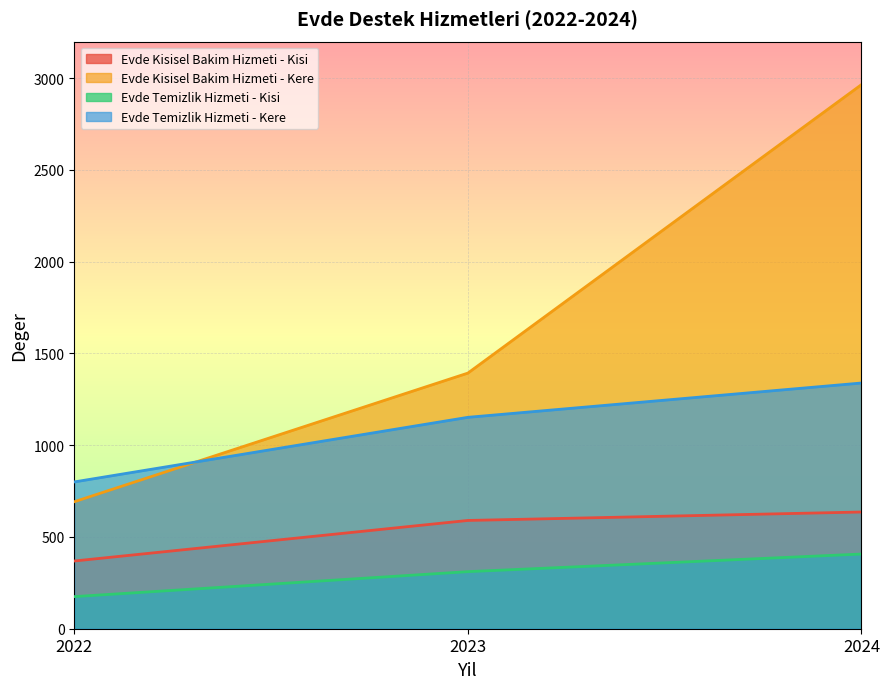

What is the difference between the maximum and minimum values in the Evde Kisisel Bakim Hizmeti - Kere series?

2273